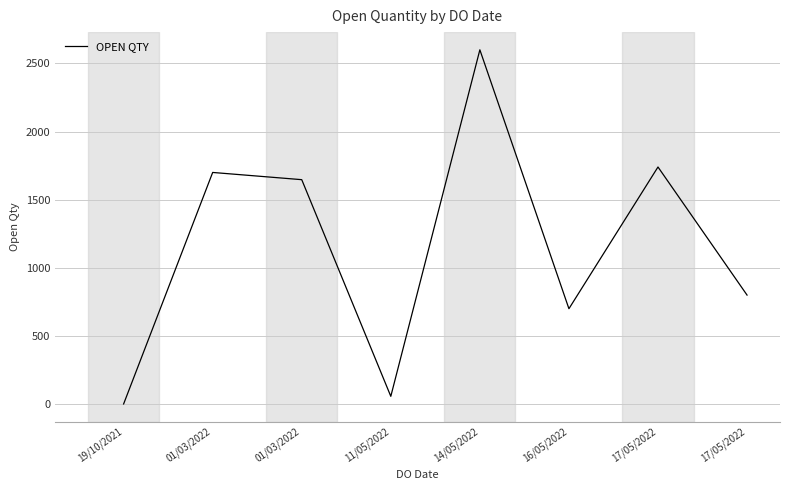

Does the chart have visible grid lines?

Yes